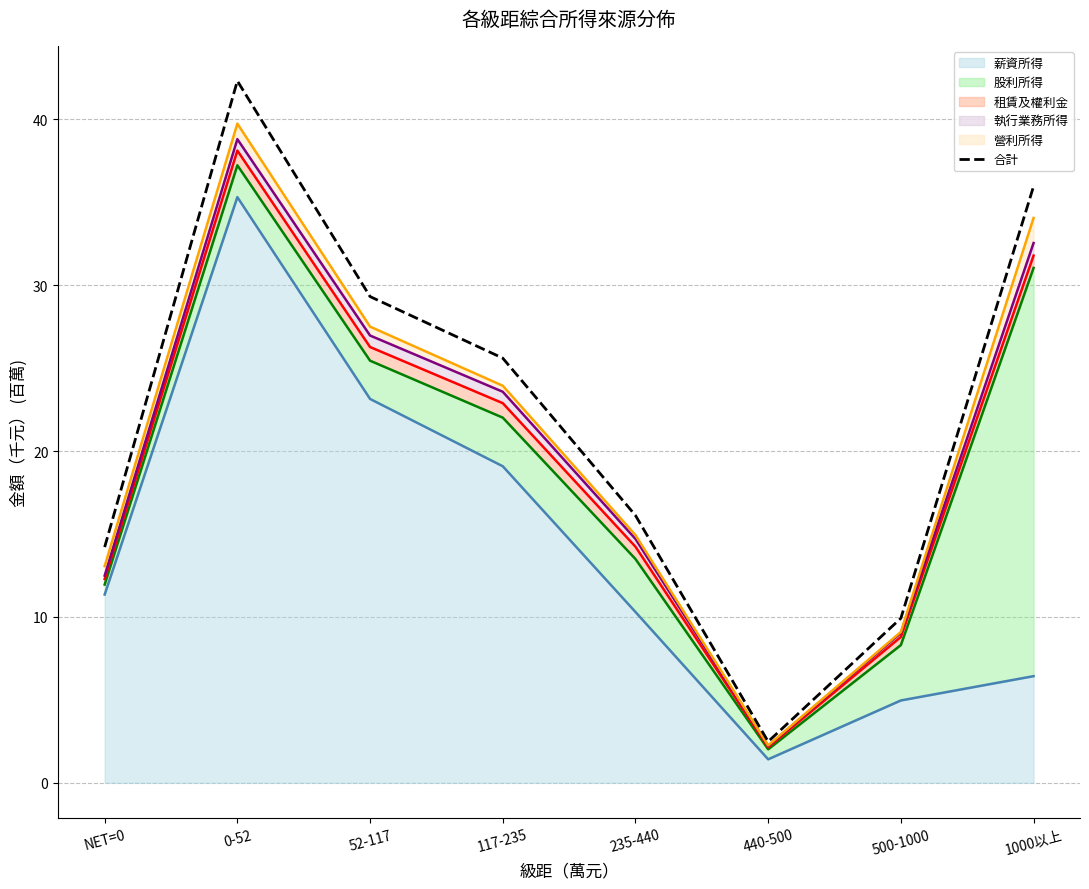

What is the value of the 3rd point from the left?

29.3